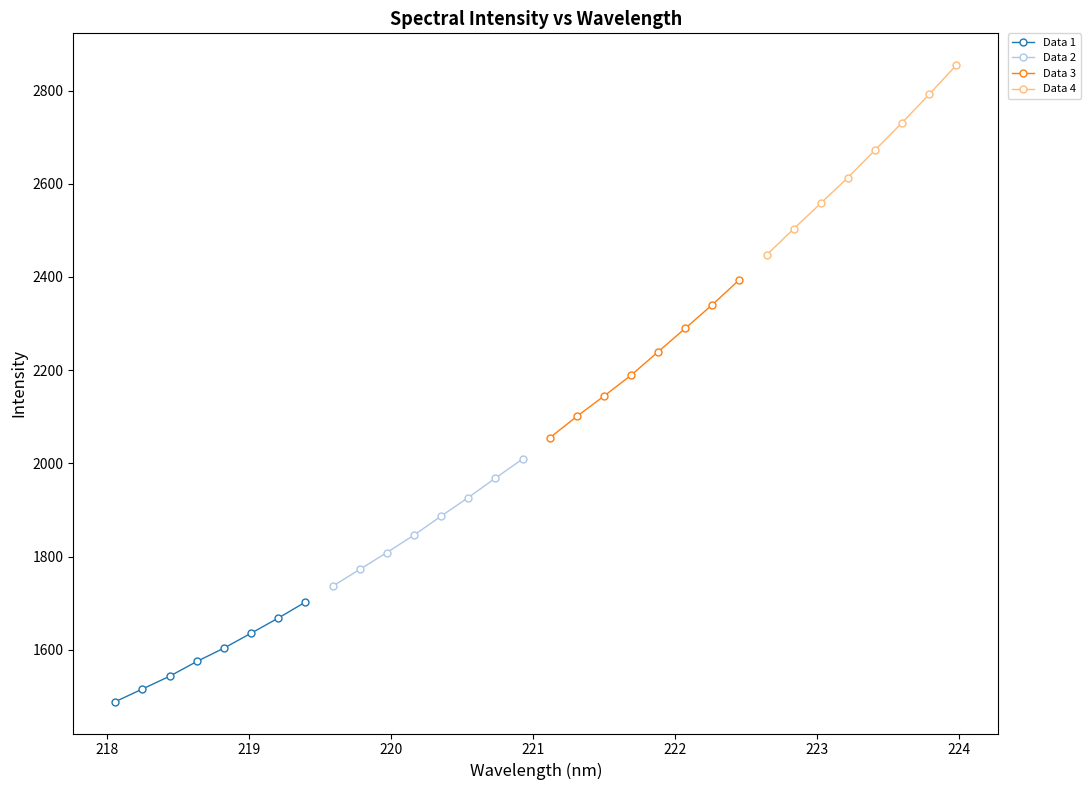

What is the maximum value for Data 1?

1702.4